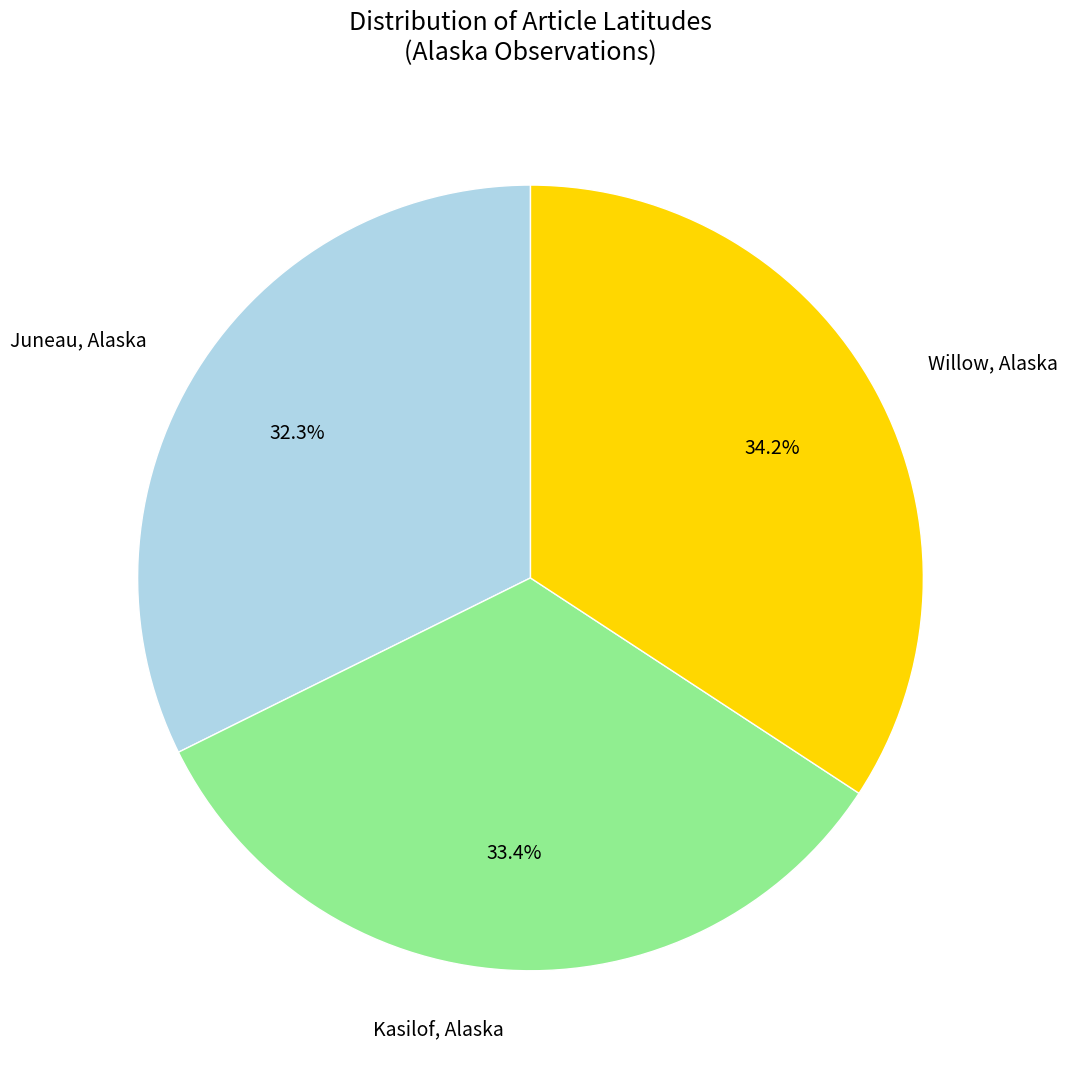

To the nearest percent, what portion does Kasilof, Alaska represent?

33%